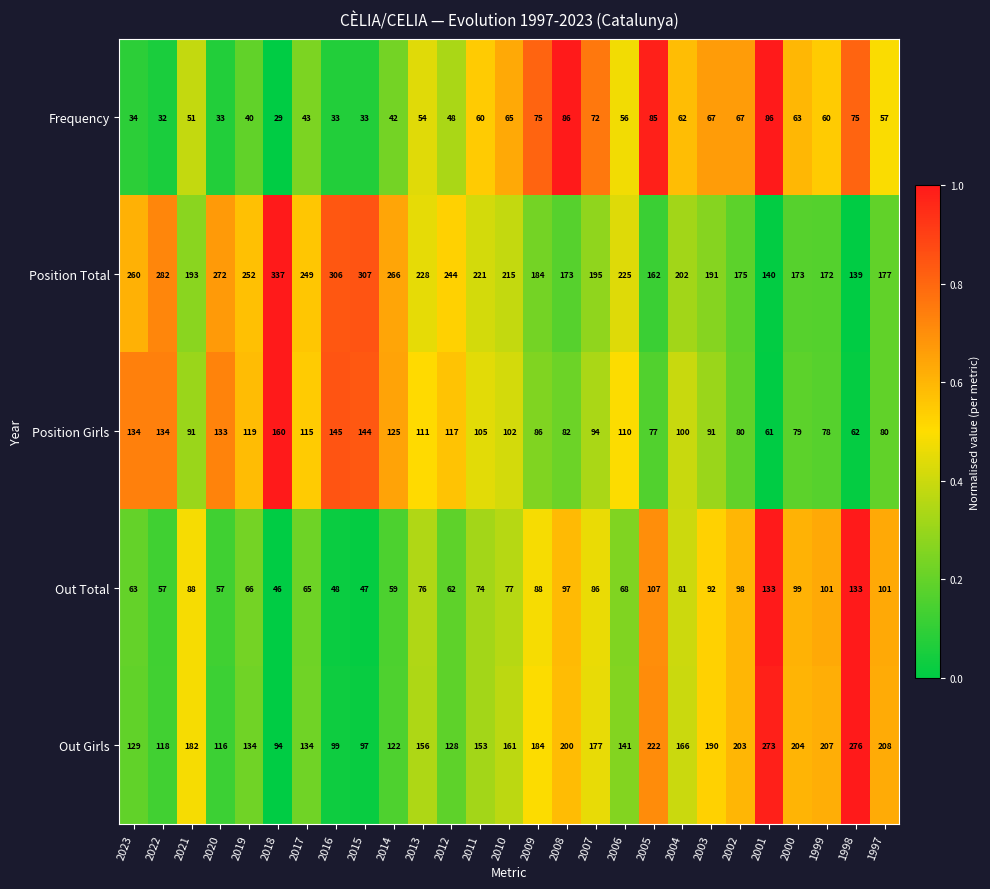

At how many categories does at least one series exceed 166?

27